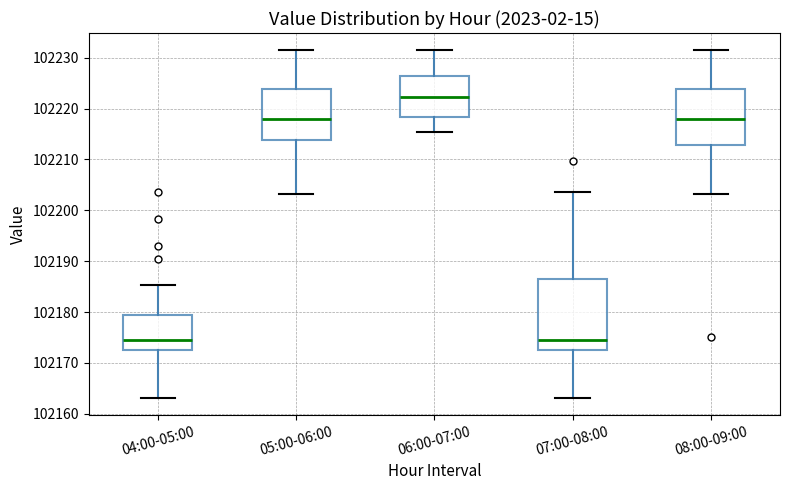

Reading left to right, read every box against the y-axis: the position of its median line, the range the box covers, and the ends of its whiskers. The values are not printed on the chart, so give them approximately, as read against the axis.

04:00-05:00: median 102175, box 102173 to 102180, whiskers 102163 to 102185
05:00-06:00: median 102218, box 102214 to 102224, whiskers 102203 to 102231
06:00-07:00: median 102222, box 102218 to 102226, whiskers 102215 to 102231
07:00-08:00: median 102175, box 102173 to 102187, whiskers 102163 to 102204
08:00-09:00: median 102218, box 102213 to 102224, whiskers 102203 to 102231